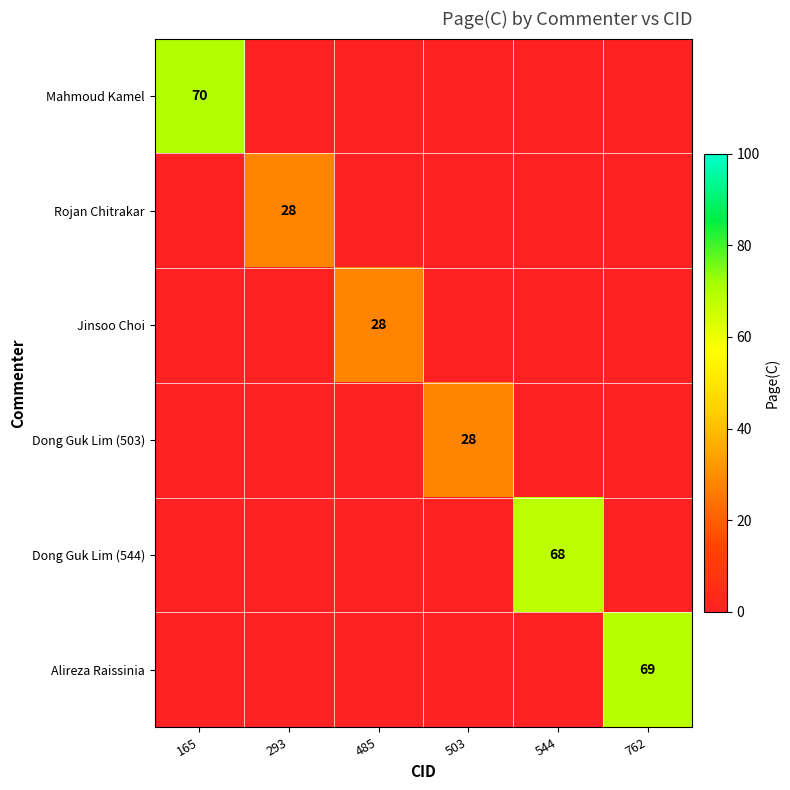

True or false: Dong Guk Lim (503) has a value of 28 at 503.

True